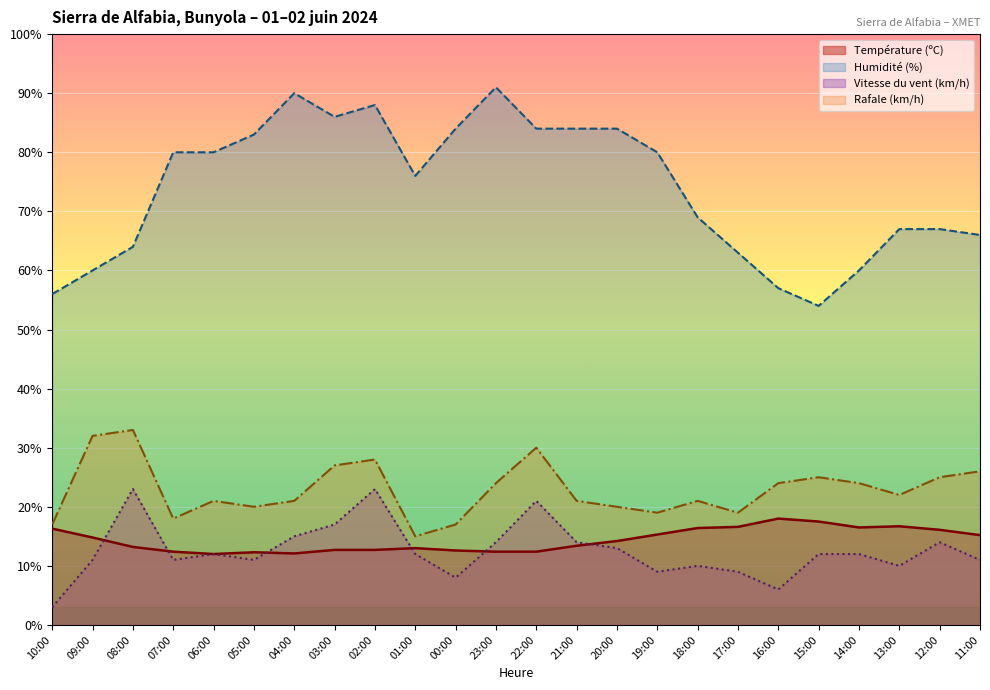

How many distinct data groups are displayed?

4